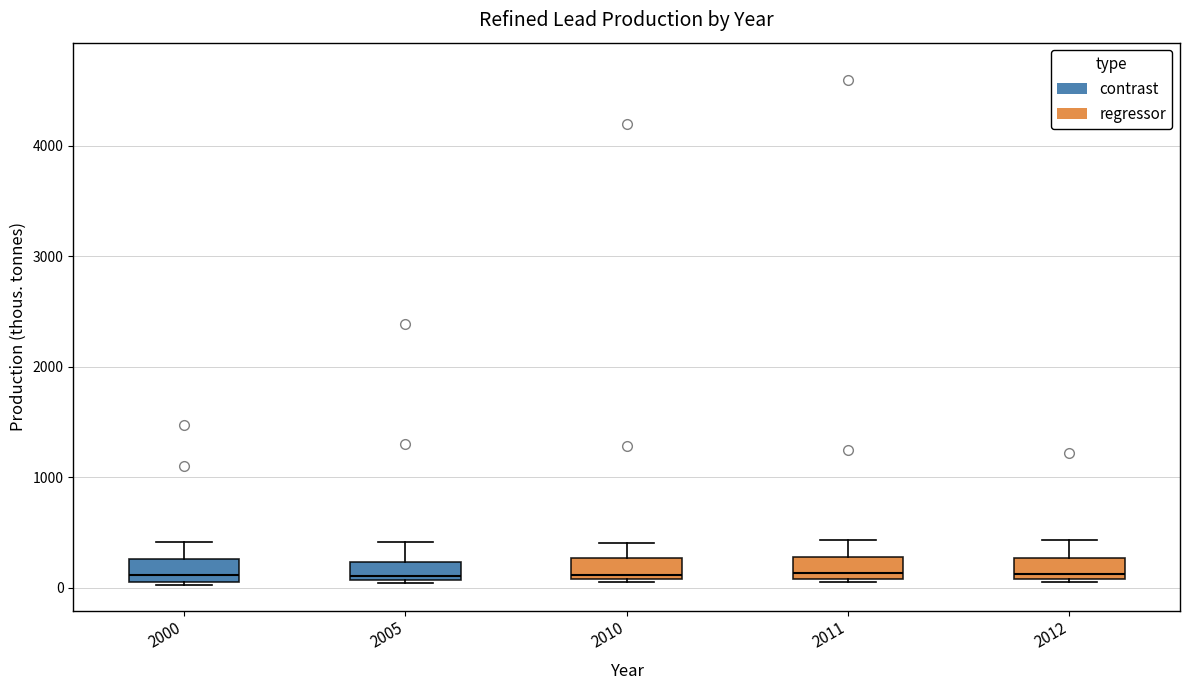

Reading left to right, read every box against the y-axis: the position of its median line, the range the box covers, and the ends of its whiskers. The values are not printed on the chart, so give them approximately, as read against the axis.

2000: median 100 (just above the box's lower edge), box 100 to 300, whiskers 0 to 400
2005: median 100 (just above the box's lower edge), box 100 to 200, whiskers 0 to 400
2010: median 100 (just above the box's lower edge), box 100 to 300, whiskers 0 to 400
2011: median 100 (just above the box's lower edge), box 100 to 300, whiskers 0 to 400
2012: median 100 (just above the box's lower edge), box 100 to 300, whiskers 0 to 400